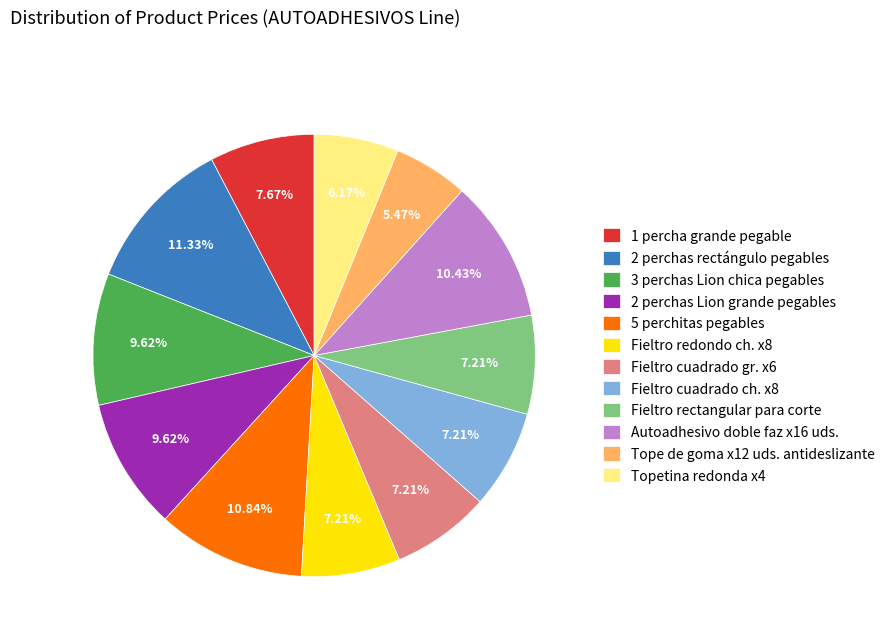

To the nearest percent, what is the difference between the largest and smallest slice percentages?

6%